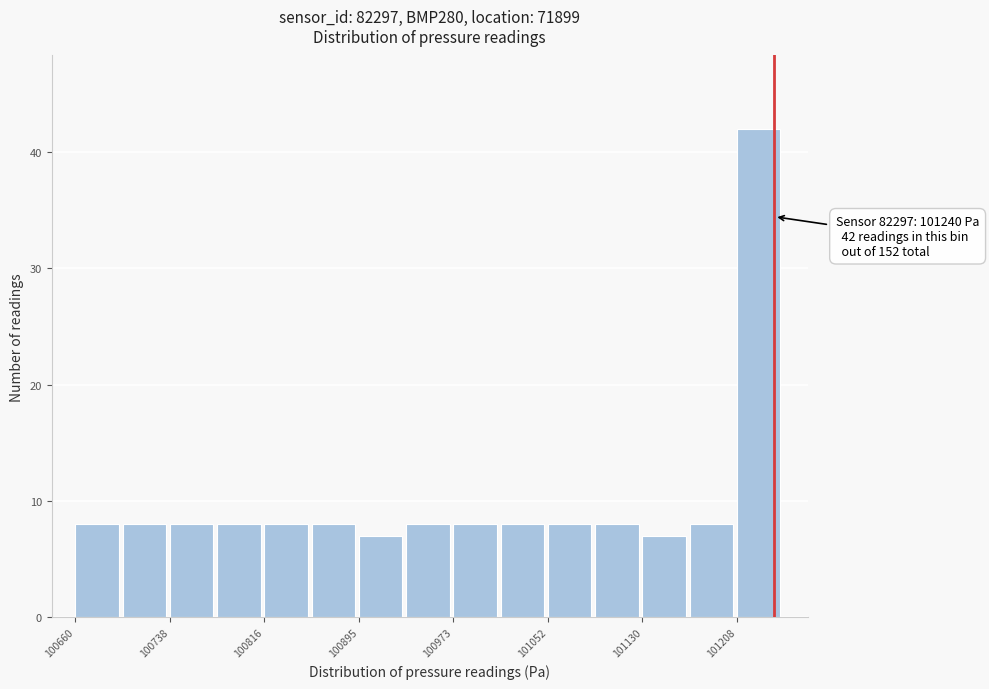

Around what value on the x-axis is the tallest bar? Give the approximate position of its centre, as read against the axis.

101230